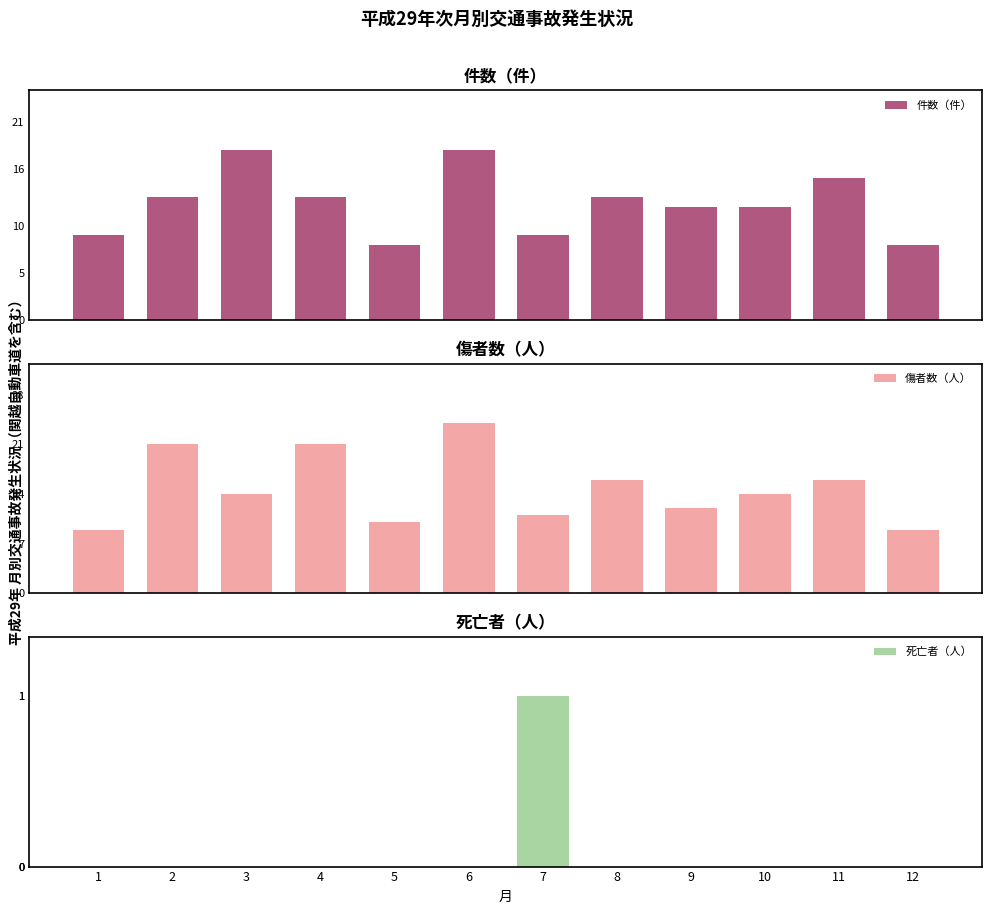

Is the value of 傷者数（人） at 8 greater than the value of 死亡者（人） at 10?

Yes